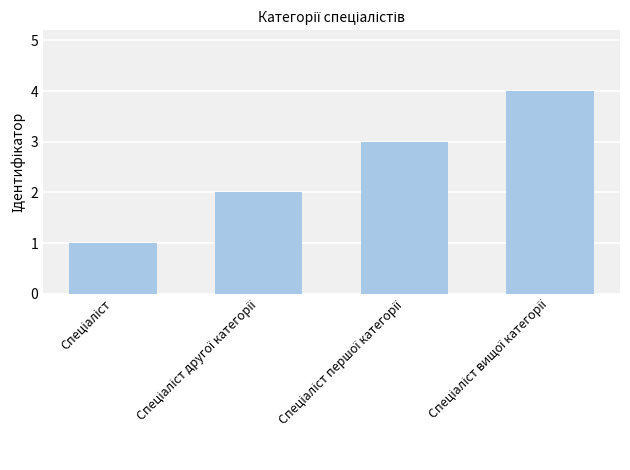

What is the sum of all values?

10